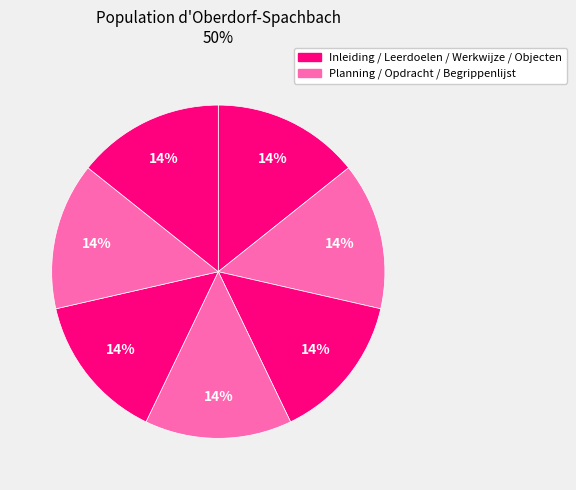

How many segments does this pie chart have?

7